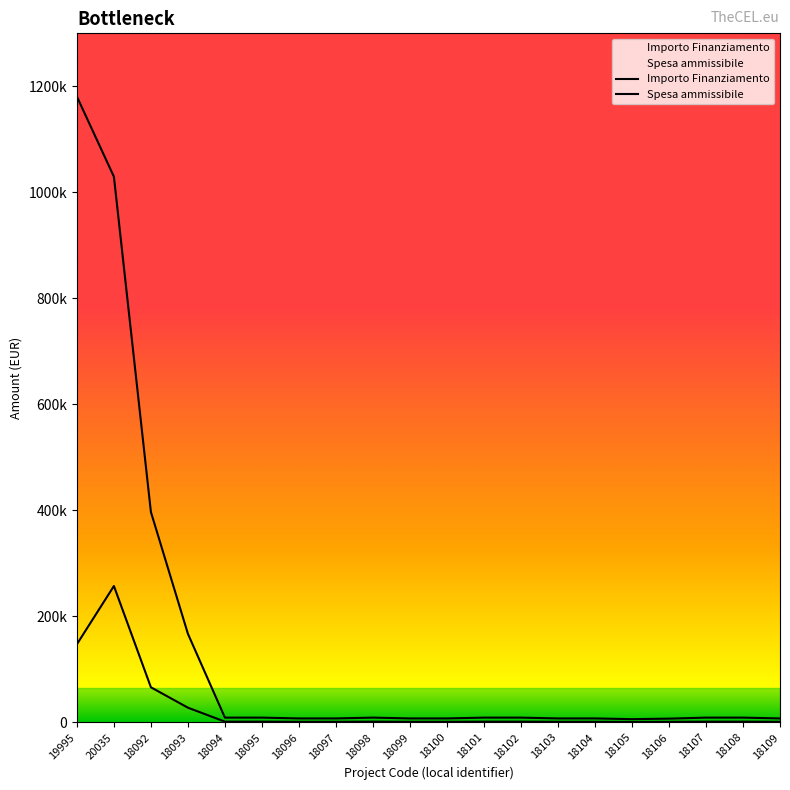

At which label does Spesa ammissibile first exceed 9135?

19995